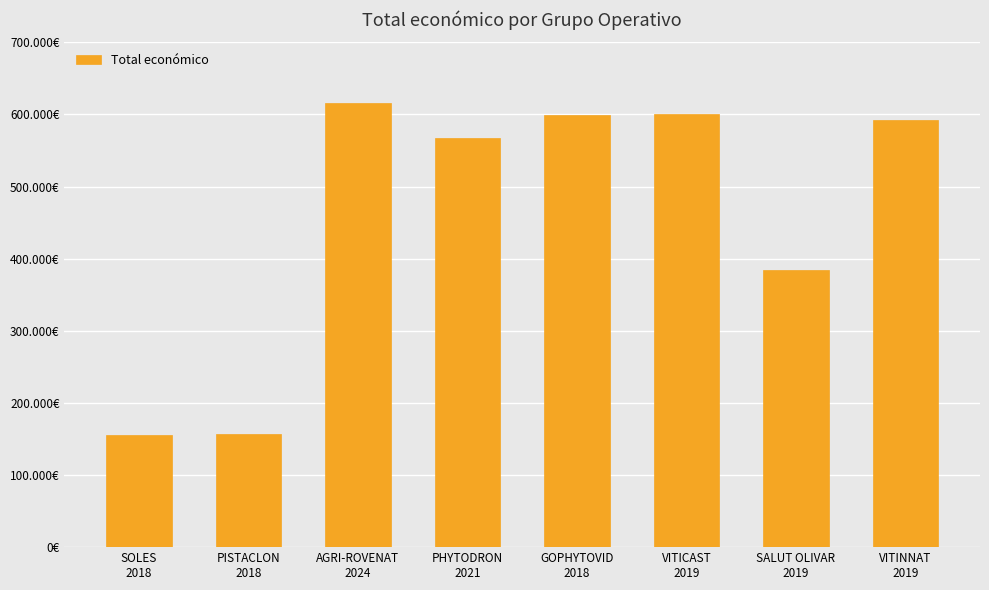

Approximately how many times larger is the value at VITICAST
2019 compared to VITINNAT
2019?

1.0